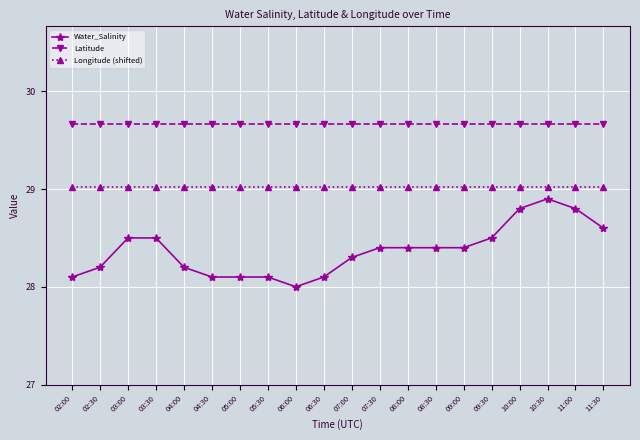

List the series in order of their peak value, highest first.

Latitude, Longitude (shifted), Water_Salinity